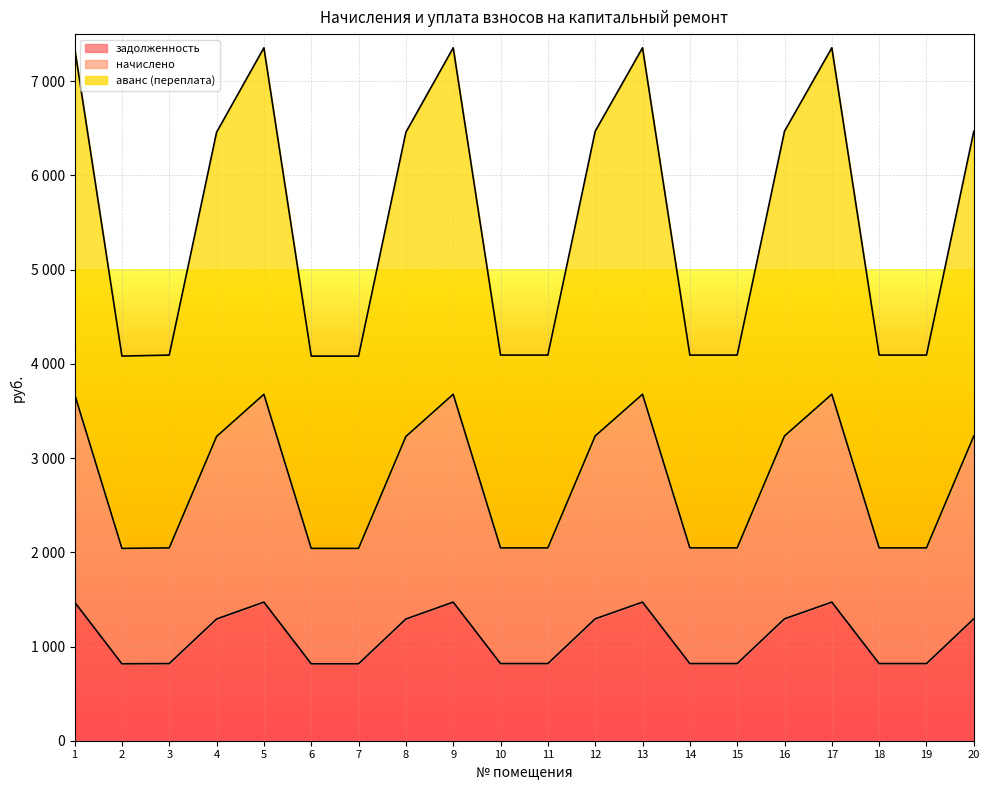

Reading left to right, list all the values displayed in this chart.

задолженность: 1471.0	816.5	818.6	1291.7	1471.0	816.5	816.5	1291.7	1471.0	818.6	818.6	1293.8	1471.0	818.6	818.6	1293.8	1471.0	818.6	818.6	1293.8
начислено: 3677.4	2041.2	2046.6	3229.2	3677.4	2041.2	2041.2	3229.2	3677.4	2046.6	2046.6	3234.6	3677.4	2046.6	2046.6	3234.6	3677.4	2046.6	2046.6	3234.6
аванс (переплата): 7354.8	4082.4	4093.2	6458.4	7354.8	4082.4	4082.4	6458.4	7354.8	4093.2	4093.2	6469.2	7354.8	4093.2	4093.2	6469.2	7354.8	4093.2	4093.2	6469.2